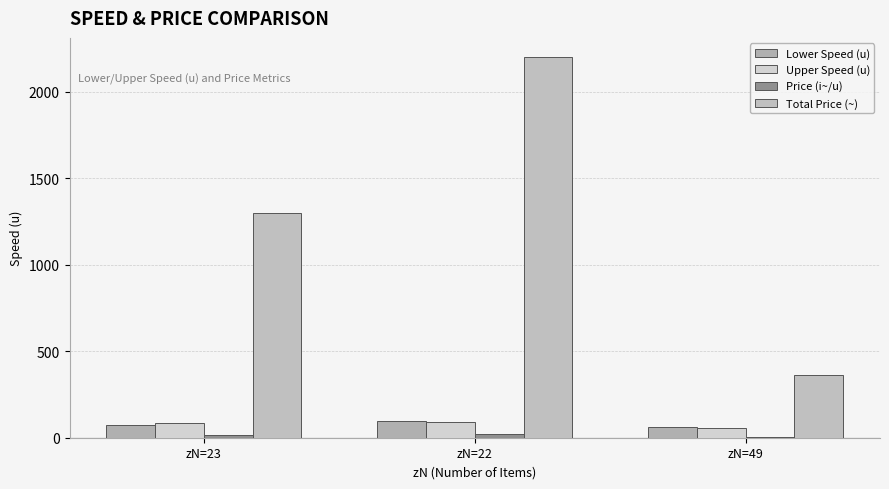

What is the smallest value displayed?

6.0